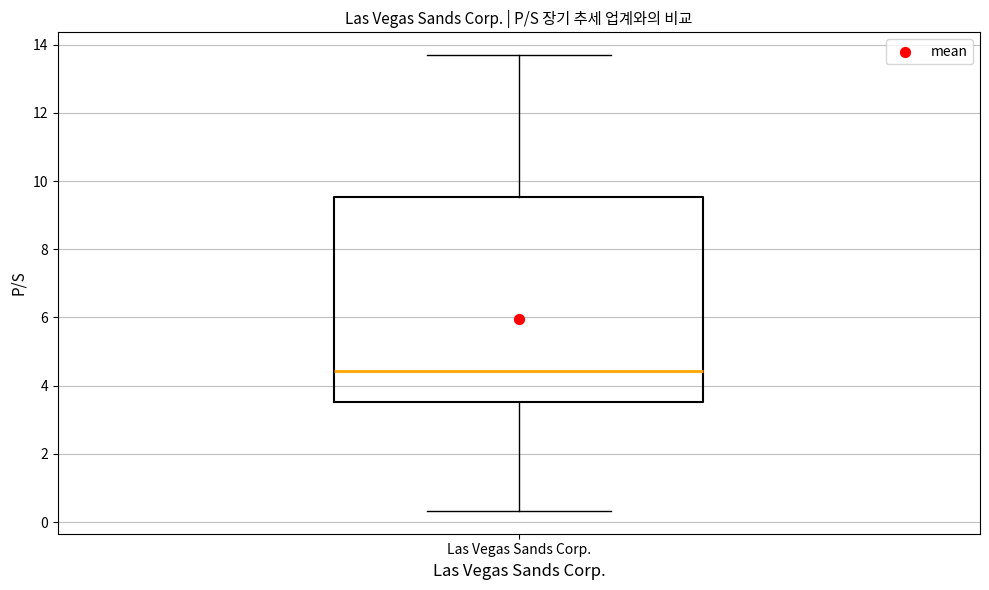

Transcribe this box plot: give where the median line is, the range the box spans, and where the two whiskers end, as read against the y-axis. The values are not printed on the chart, so give them approximately, as read against the axis.

median 4.4, box 3.6 to 9.6, whiskers 0.4 to 13.6